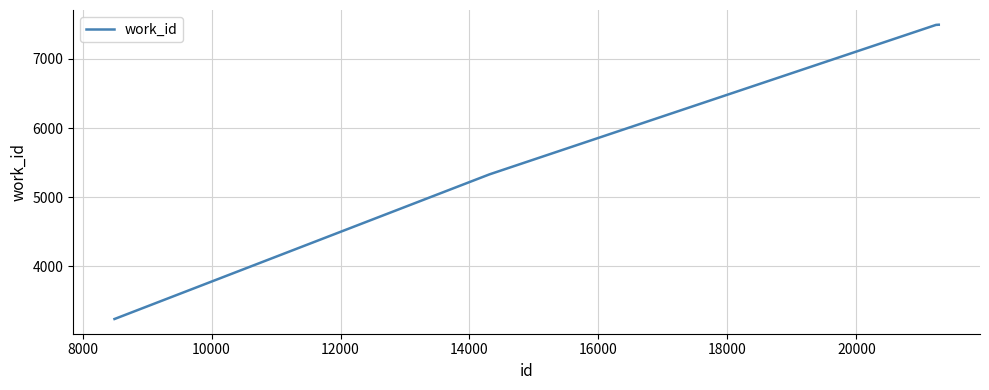

What is the smallest value displayed?

3241